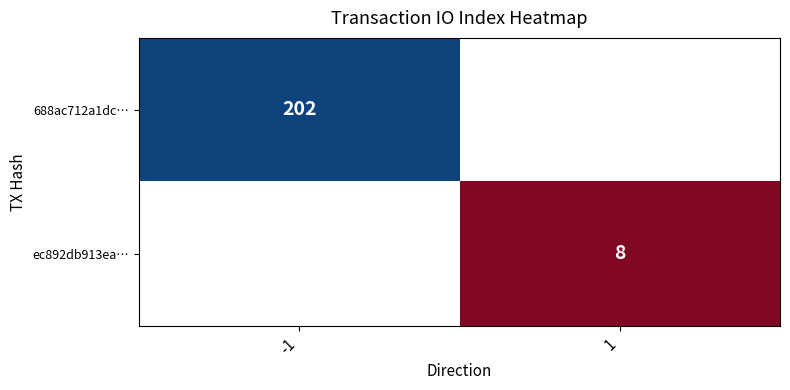

The 688ac712a1dc… series shows 352 at -1. True or false?

False